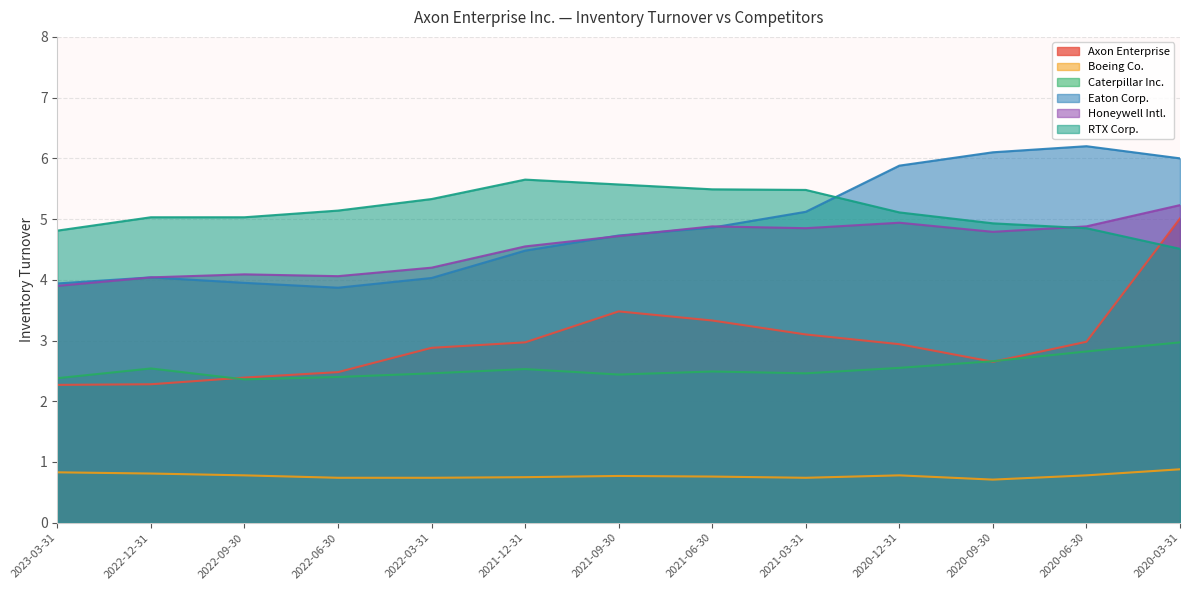

Rank the series at 2023-03-31 from highest to lowest value.

RTX Corp., Eaton Corp., Honeywell Intl., Caterpillar Inc., Axon Enterprise, Boeing Co.